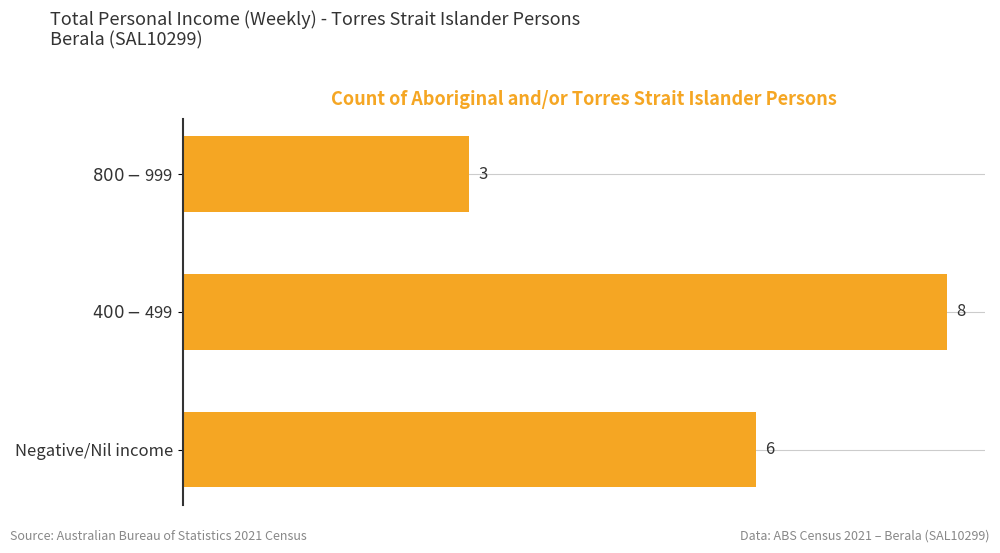

Where is the data nearest to the value 5?

Negative/Nil income